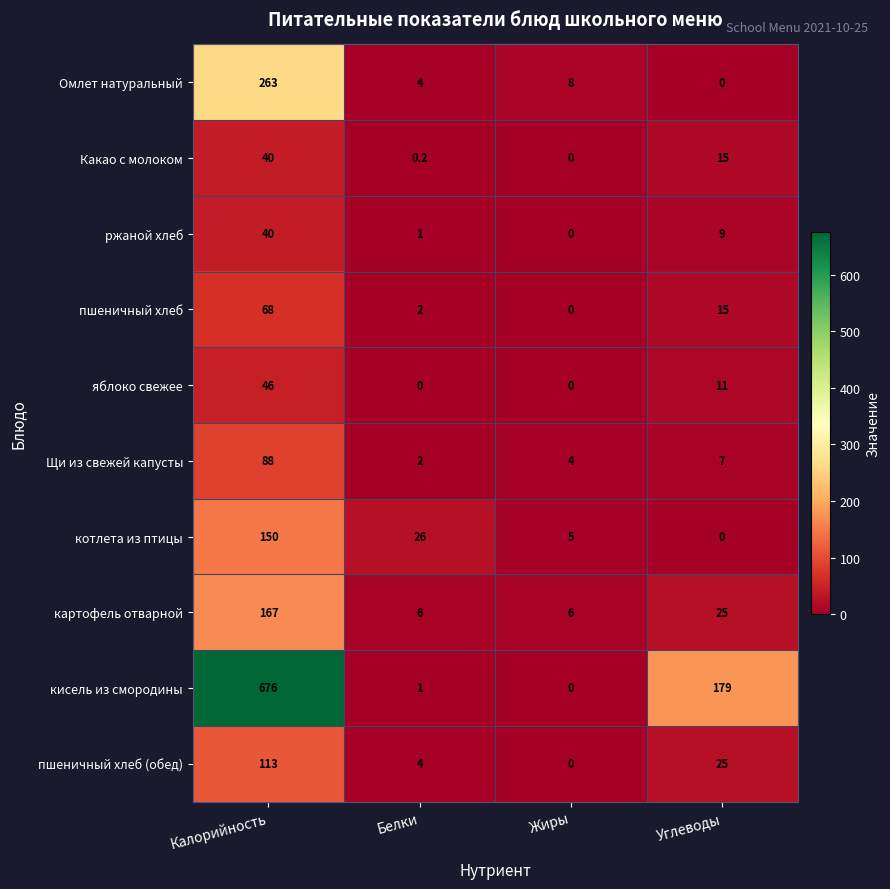

What is the difference between the second highest and minimum values in the пшеничный хлеб series?

15.0